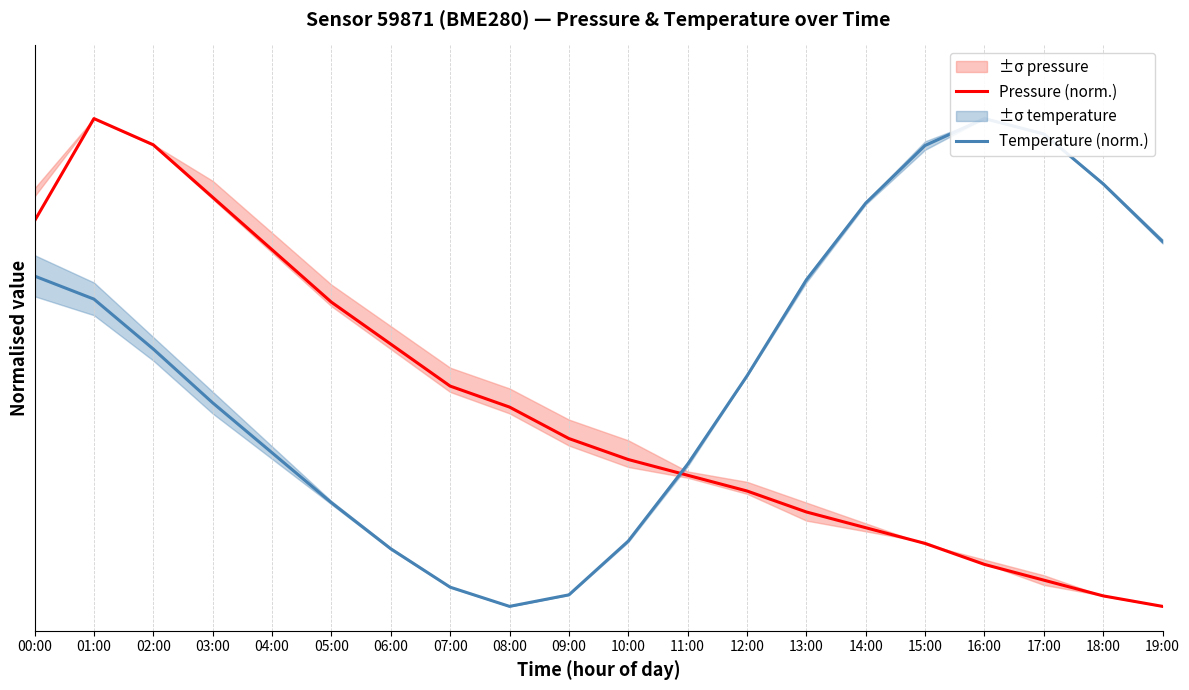

In Temperature (norm.), how many points are lower than both neighbors (excluding endpoints)?

1